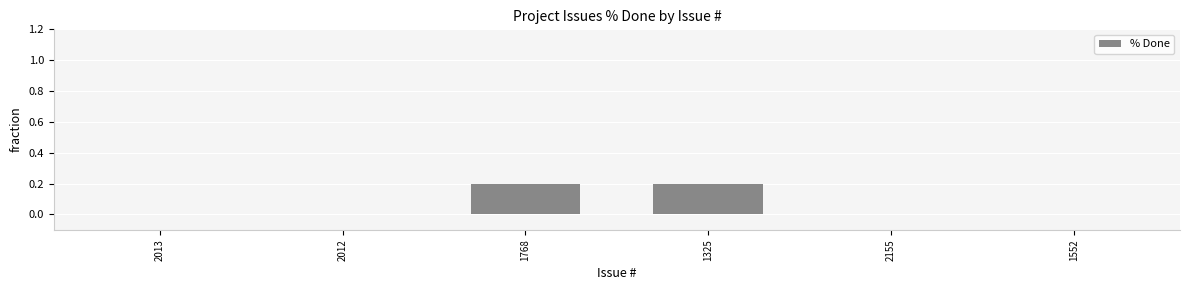

The value at 1552 is -0.1. True or false?

False